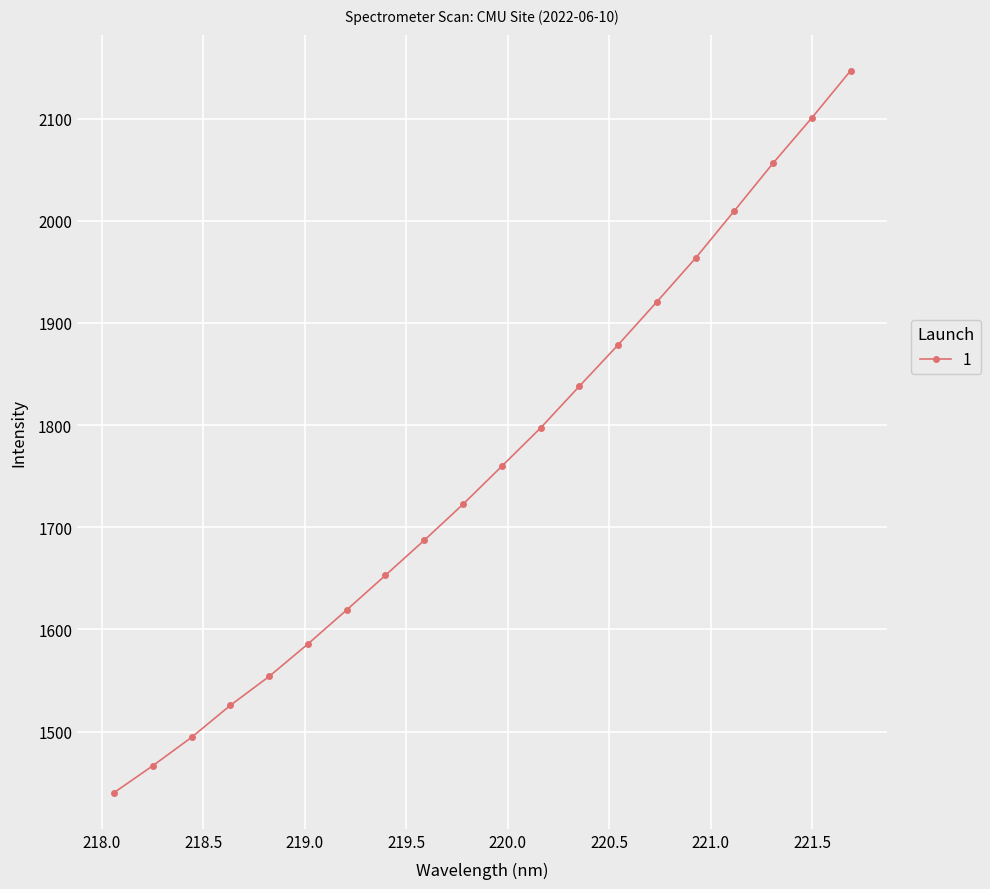

What is the value of the 19th point from the left?

2100.7